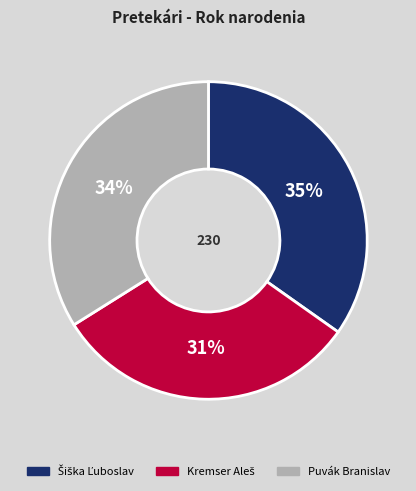

How many segments does this pie chart have?

3